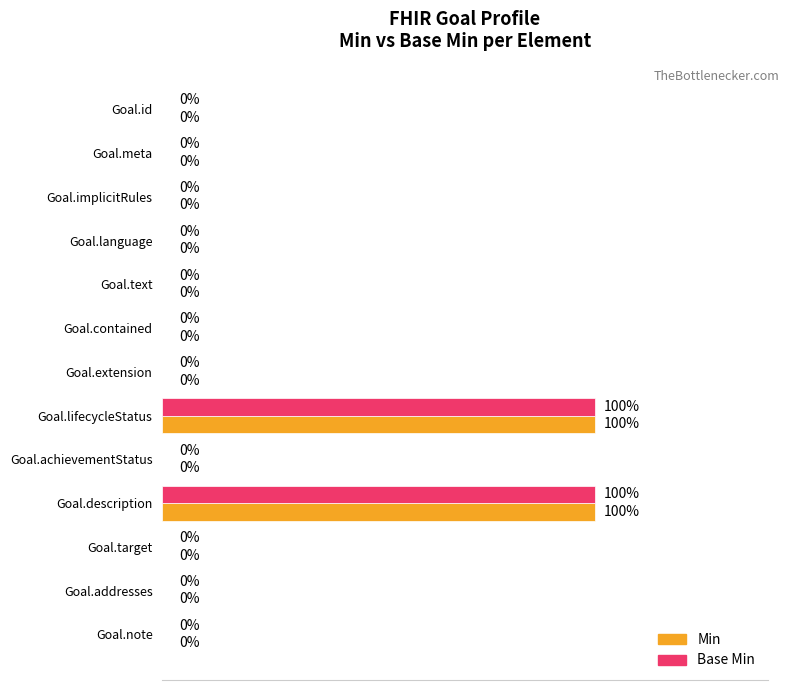

What are all the series names shown in the legend?

Min, Base Min